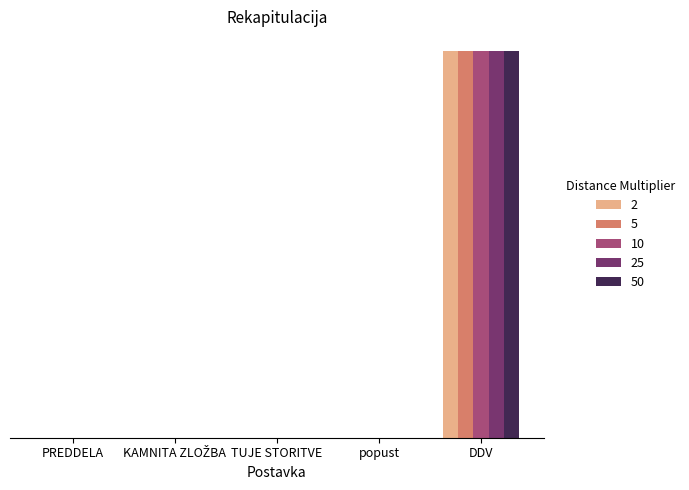

What is the difference between the maximum and second lowest values in the 5 series?

0.2